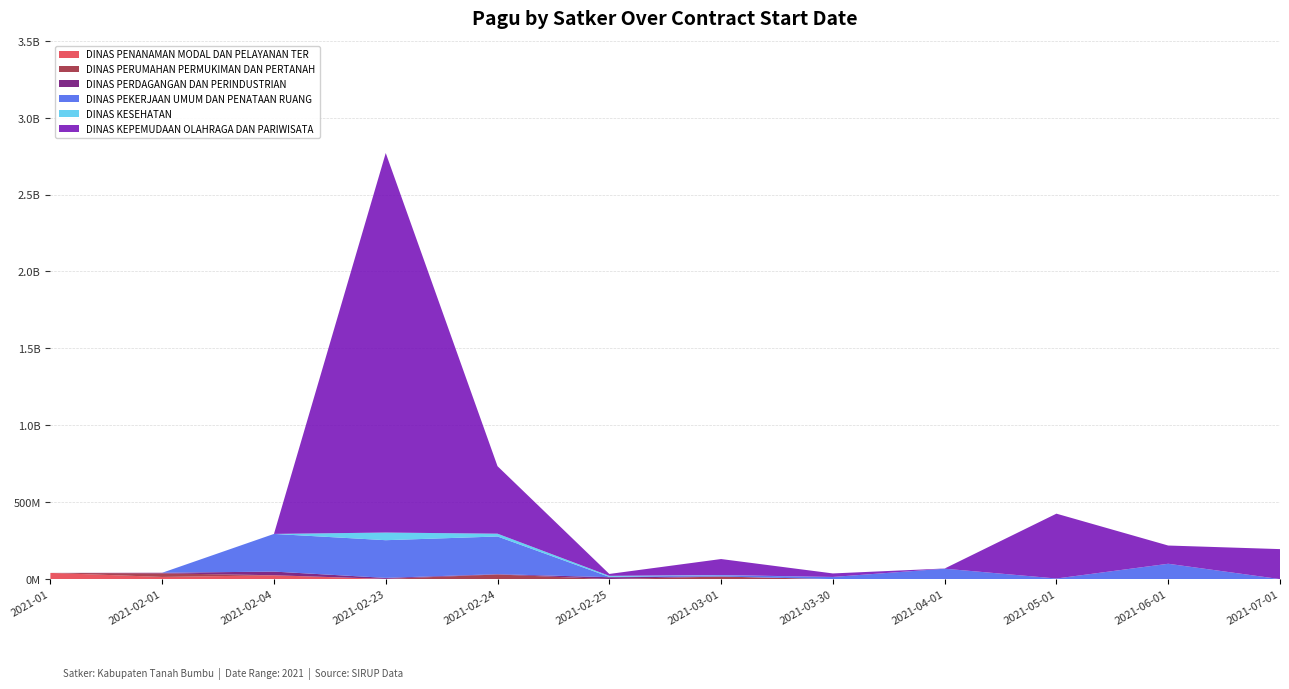

Reading left to right, extract all data points from this chart.

DINAS PENANAMAN MODAL DAN PELAYANAN TER: 2021-01=40295000	2021-02-01=14100000	2021-02-04=24650000	2021-02-23=1175500	2021-02-24=0	2021-02-25=0	2021-03-01=0	2021-03-30=0	2021-04-01=0	2021-05-01=0	2021-06-01=0	2021-07-01=0
DINAS PERUMAHAN PERMUKIMAN DAN PERTANAH: 2021-01=0	2021-02-01=23250000	2021-02-04=350000	2021-02-23=350000	2021-02-24=30000000	2021-02-25=350000	2021-03-01=16695000	2021-03-30=0	2021-04-01=0	2021-05-01=0	2021-06-01=0	2021-07-01=0
DINAS PERDAGANGAN DAN PERINDUSTRIAN: 2021-01=0	2021-02-01=3865000	2021-02-04=23850000	2021-02-23=6465000	2021-02-24=2160000	2021-02-25=12000000	2021-03-01=0	2021-03-30=0	2021-04-01=0	2021-05-01=0	2021-06-01=0	2021-07-01=0
DINAS PEKERJAAN UMUM DAN PENATAAN RUANG: 2021-01=0	2021-02-01=0	2021-02-04=245000000	2021-02-23=245000000	2021-02-24=245000000	2021-02-25=2265000	2021-03-01=8256600	2021-03-30=14045000	2021-04-01=67708900	2021-05-01=3960000	2021-06-01=99800000	2021-07-01=0
DINAS KESEHATAN: 2021-01=0	2021-02-01=0	2021-02-04=0	2021-02-23=49675000	2021-02-24=18145000	2021-02-25=6600000	2021-03-01=1400000	2021-03-30=0	2021-04-01=0	2021-05-01=0	2021-06-01=0	2021-07-01=0
DINAS KEPEMUDAAN OLAHRAGA DAN PARIWISATA: 2021-01=0	2021-02-01=0	2021-02-04=0	2021-02-23=2467677613	2021-02-24=438815000	2021-02-25=12300000	2021-03-01=104135000	2021-03-30=22810000	2021-04-01=1200000	2021-05-01=421550000	2021-06-01=118505000	2021-07-01=195003800